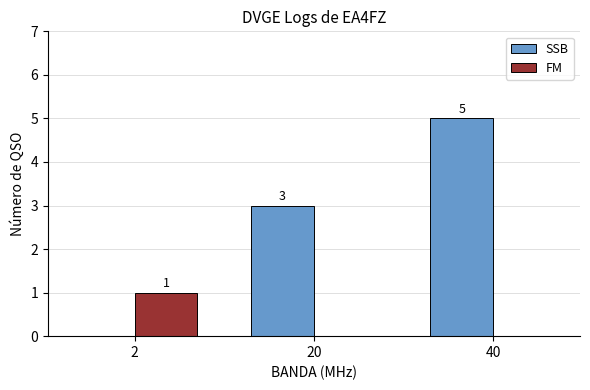

The value of SSB at 40 is 7. True or false?

False